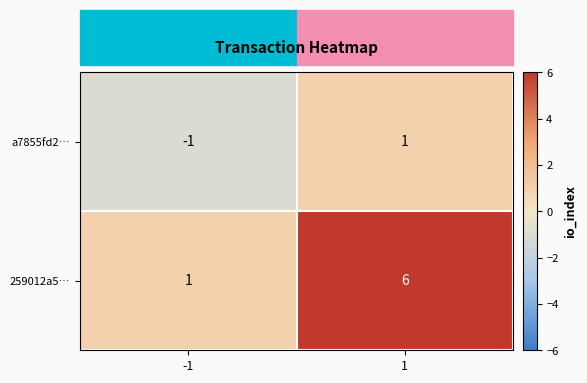

Rank the series at 1 from highest to lowest value.

259012a5…, a7855fd2…